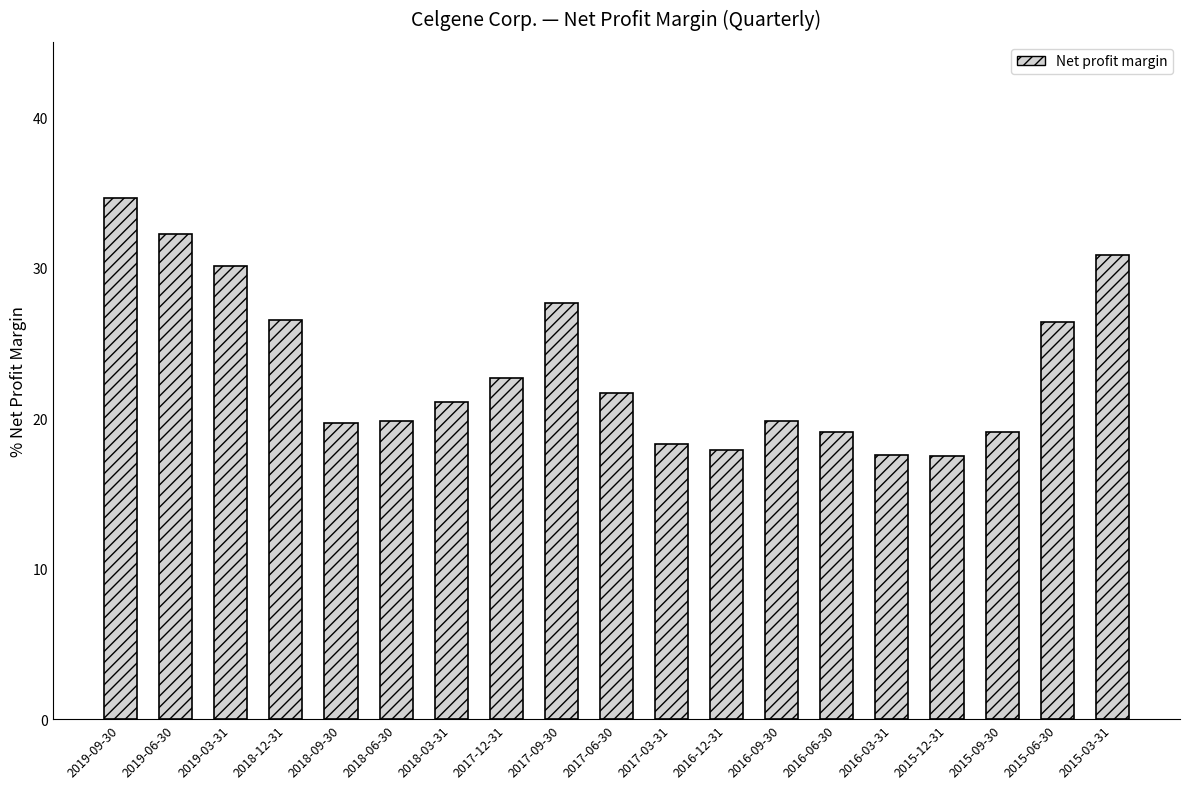

What is the label of the 3rd bar from the right?

2015-09-30